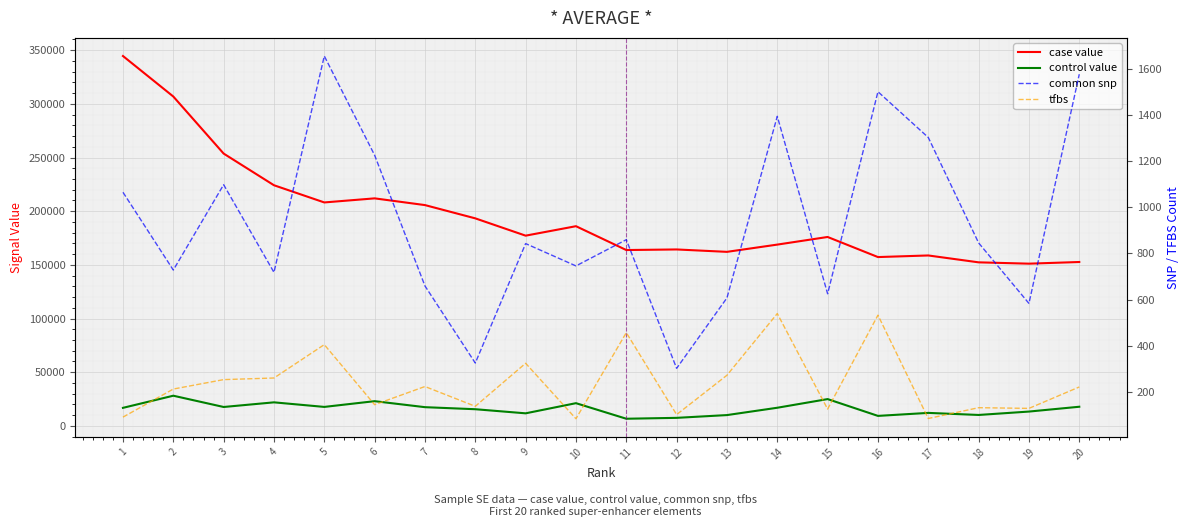

Where is the first local minimum for control value?

3